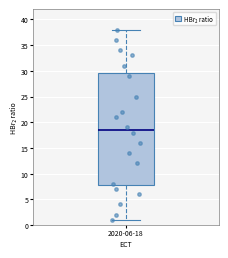

Transcribe this box plot: give where the median line is, the range the box spans, and where the two whiskers end, as read against the y-axis. The values are not printed on the chart, so give them approximately, as read against the axis.

median 18.5, box 8.0 to 29.5, whiskers 1.0 to 38.0